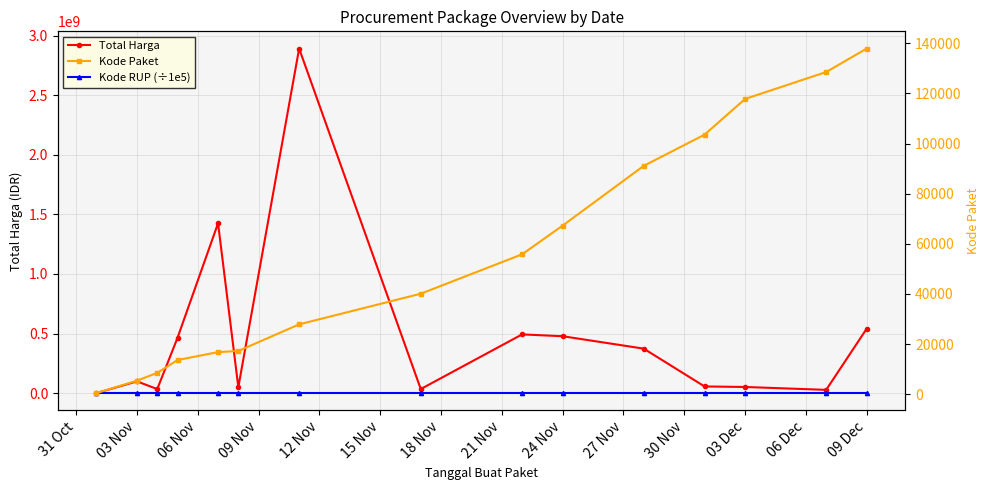

How many values in the Total Harga series exceed 98772570?

7